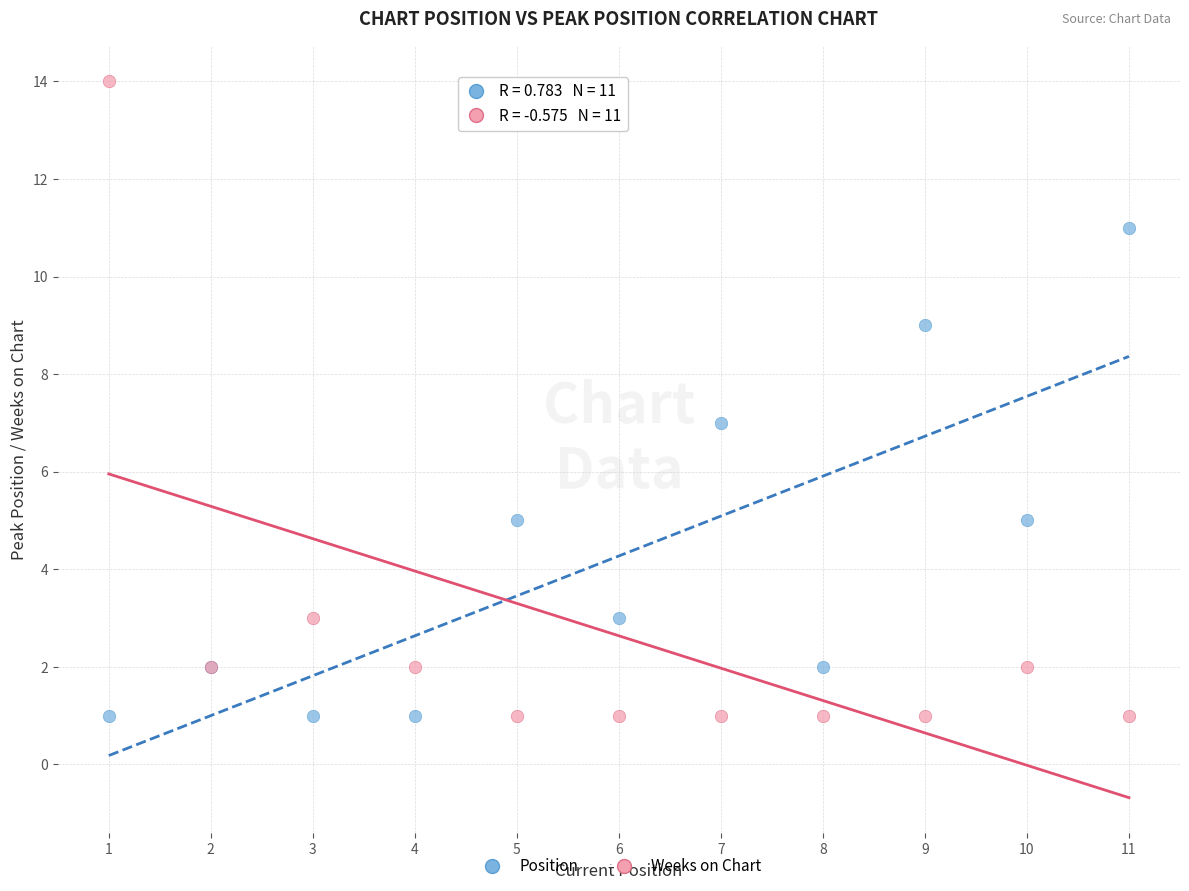

Which series contains the highest Y value?

Weeks on Chart